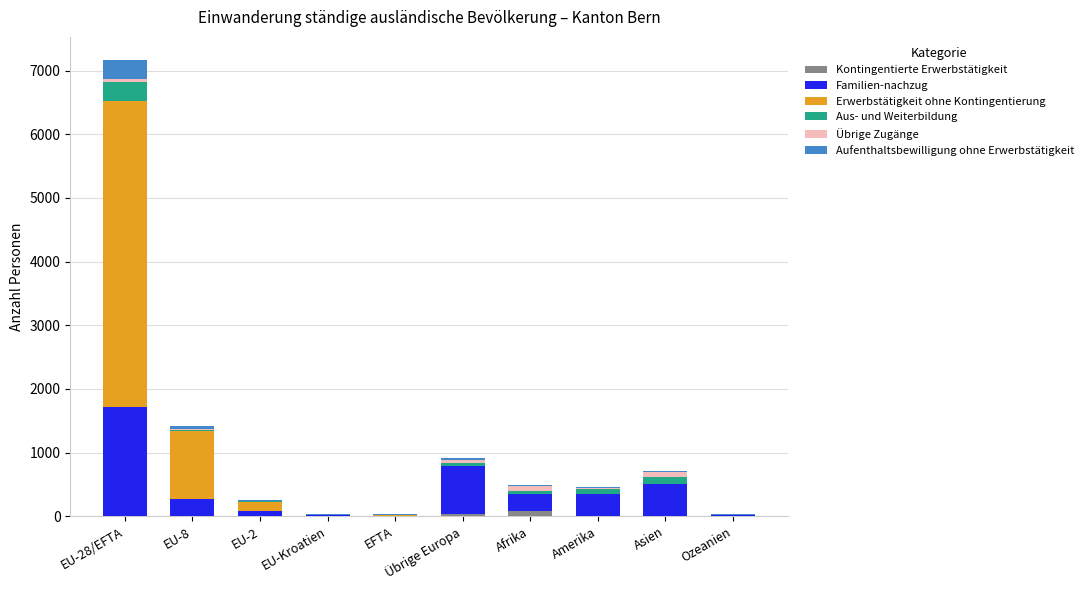

At which category is the sum across all series the highest?

EU-28/EFTA